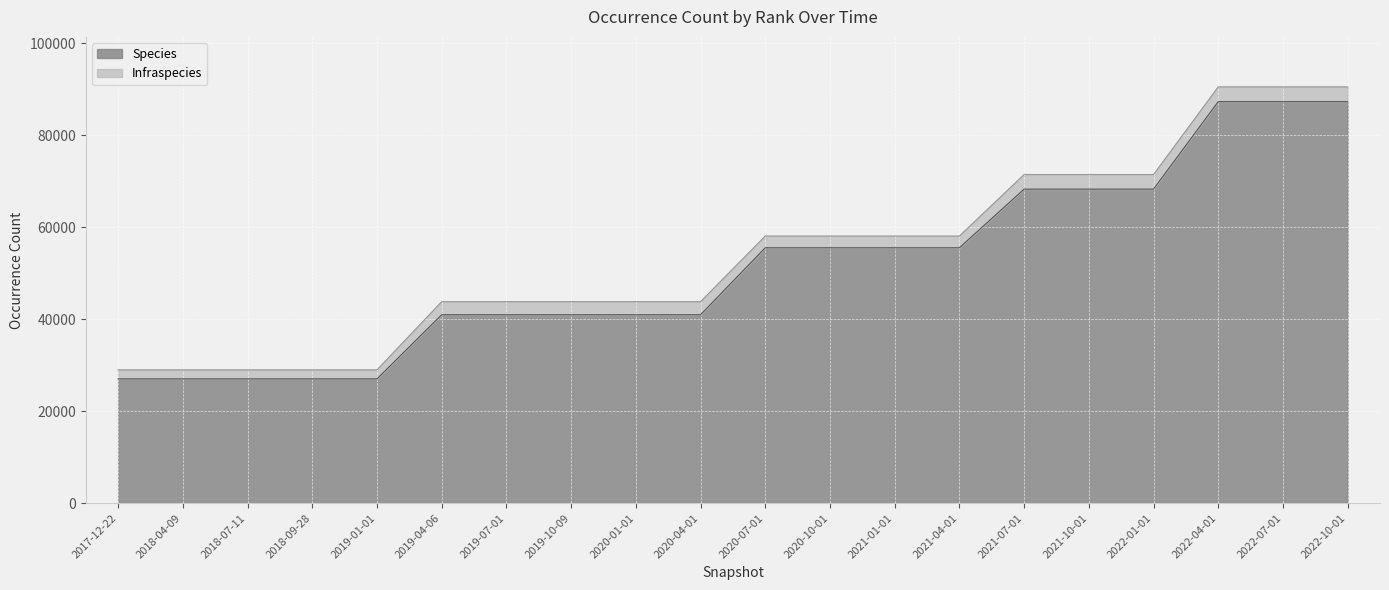

Rank the categories by value from lowest to highest.

2017-12-22, 2018-04-09, 2018-07-11, 2018-09-28, 2019-01-01, 2019-04-06, 2019-07-01, 2019-10-09, 2020-01-01, 2020-04-01, 2020-07-01, 2020-10-01, 2021-01-01, 2021-04-01, 2021-07-01, 2021-10-01, 2022-01-01, 2022-04-01, 2022-07-01, 2022-10-01